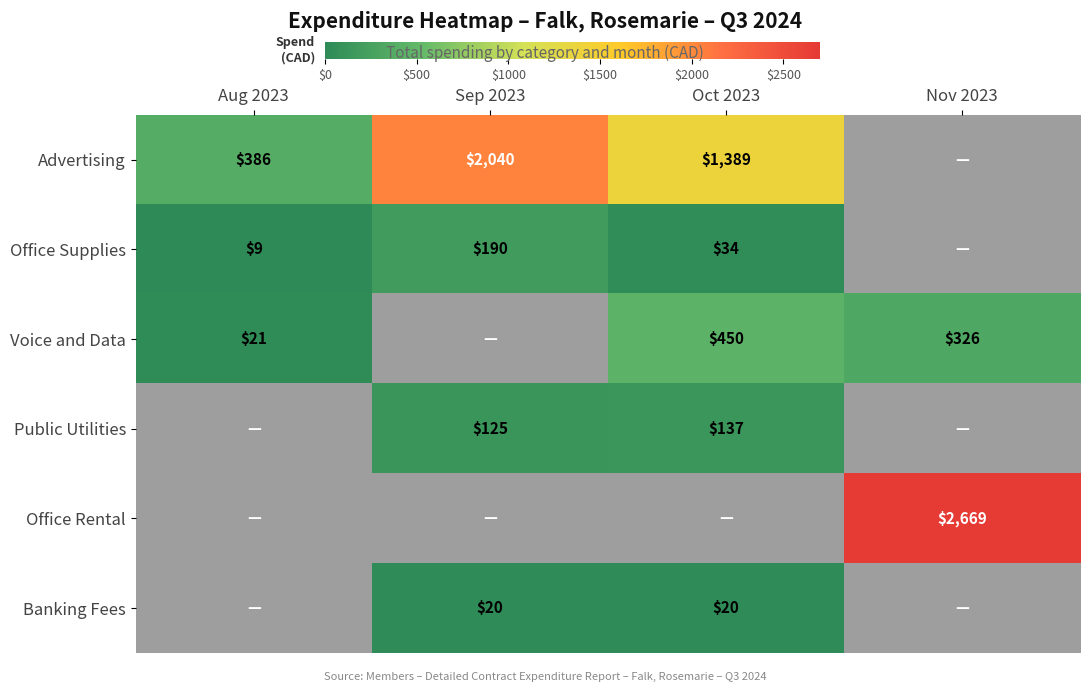

Is it true that Voice and Data equals 11 at Aug 2023?

False